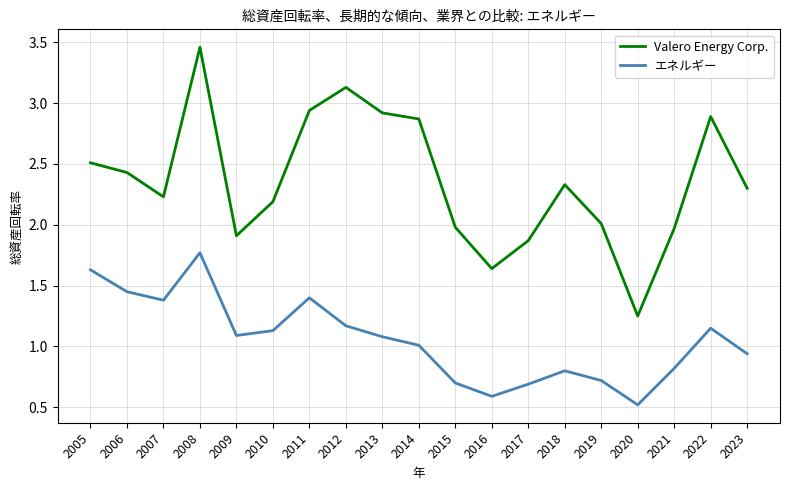

Is it true that エネルギー equals 0.3 at 2017?

False